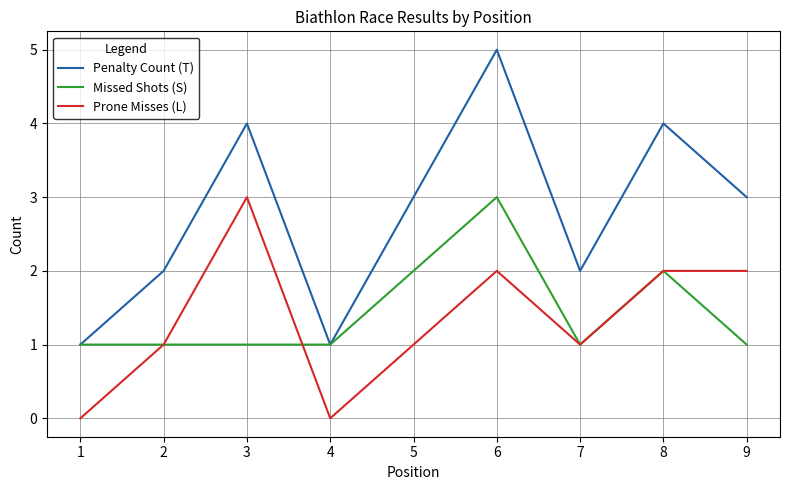

What are all the series names shown in the legend?

Penalty Count (T), Missed Shots (S), Prone Misses (L)